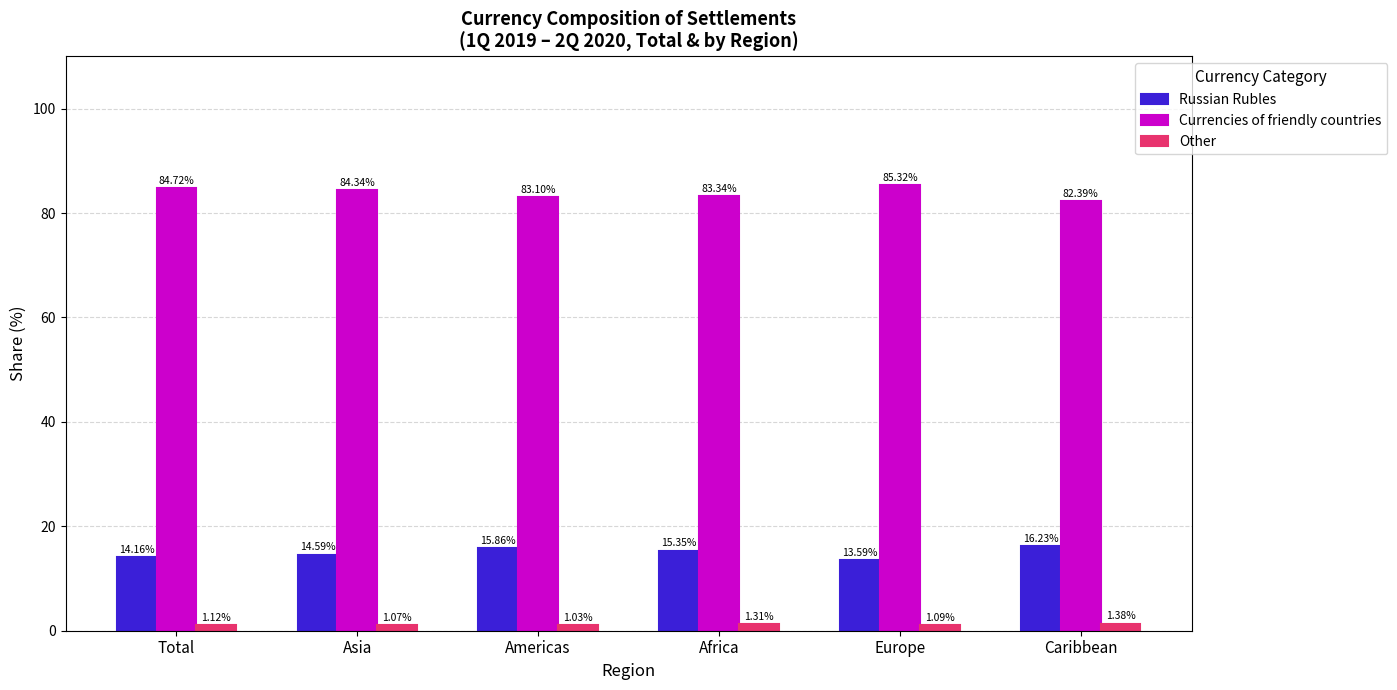

What is the maximum value shown in the chart?

85.3